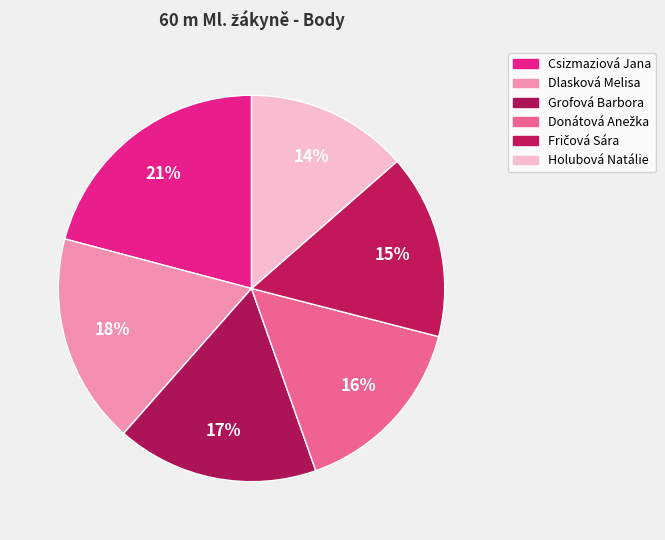

To the nearest percent, what percentage of the pie is Csizmaziová Jana?

21%